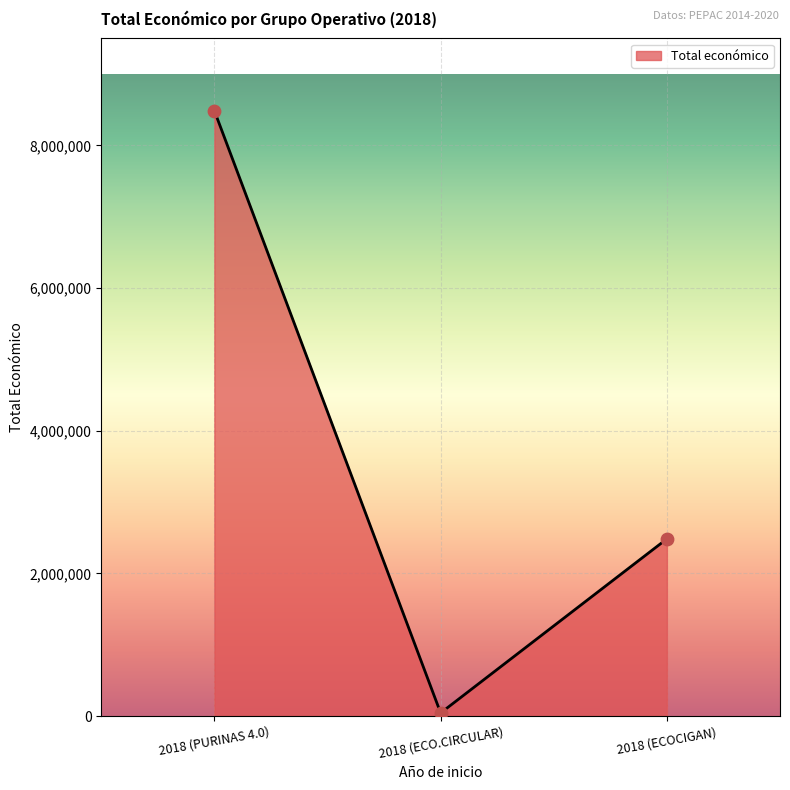

Approximately how many times larger is the value at 2018 (PURINAS 4.0) compared to 2018 (ECOCIGAN)?

3.4